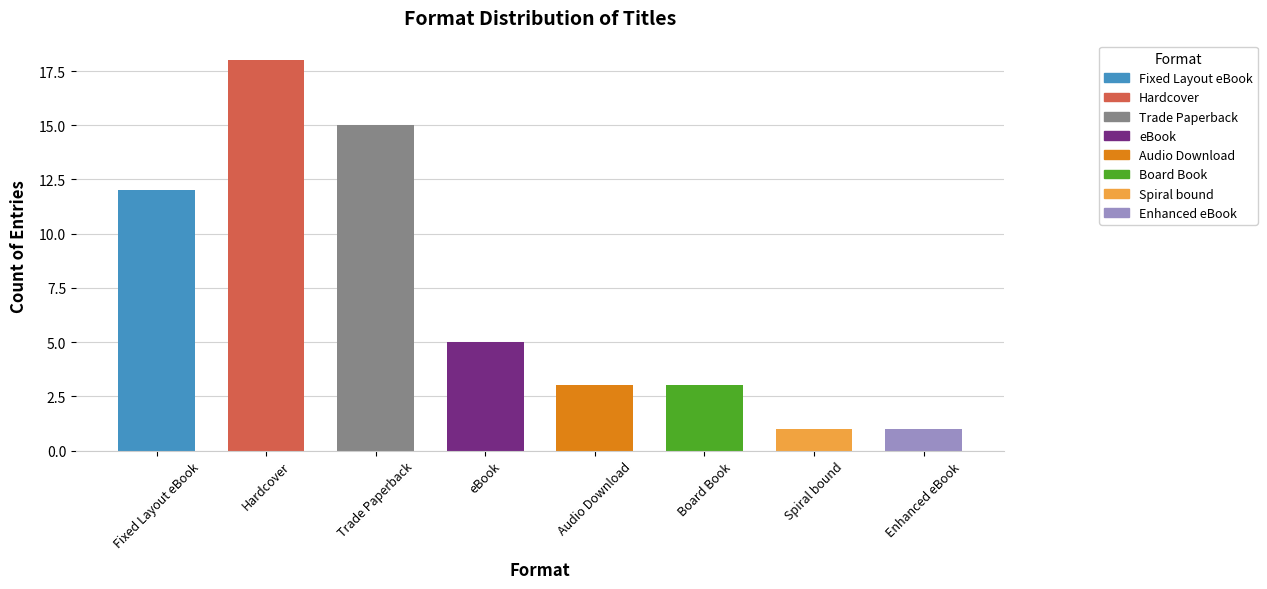

The chart shows a value of 5 at eBook. True or false?

True